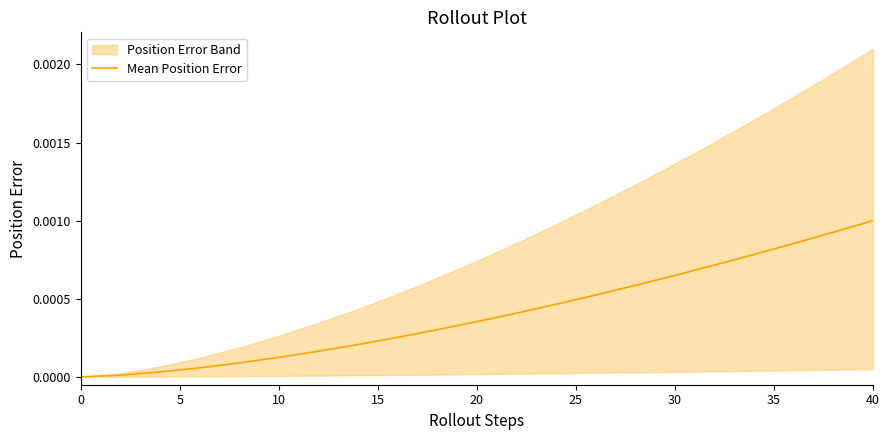

At which label does Mean Position Error reach its peak?

40